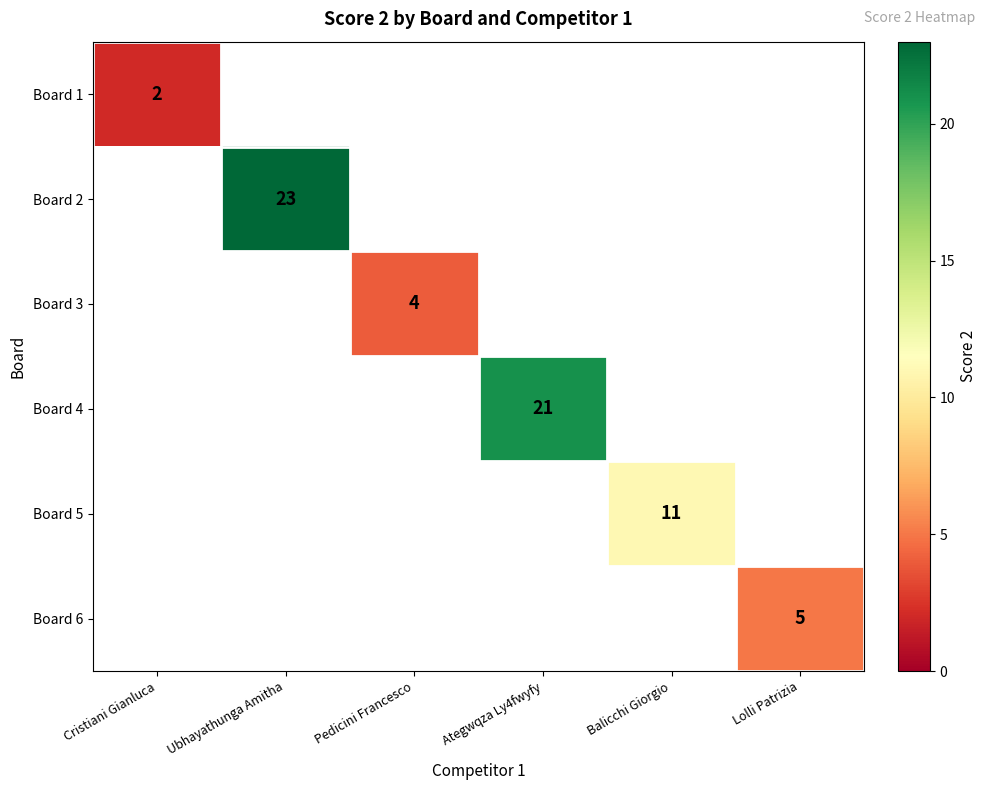

Is it true that Board 6 equals 5 at Lolli Patrizia?

True